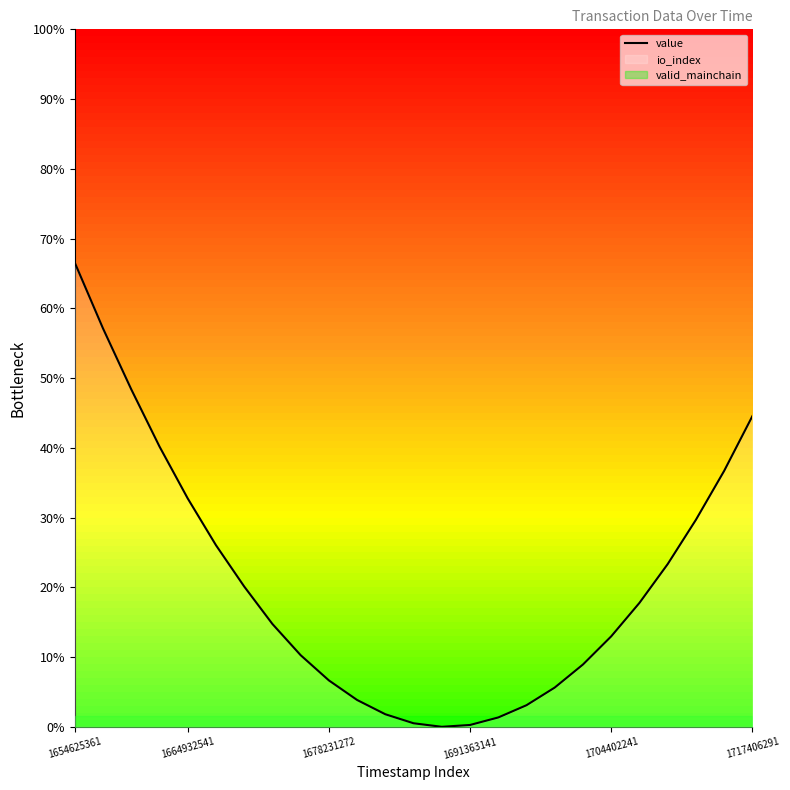

What is the difference between the values at 8 and 21?

13.1